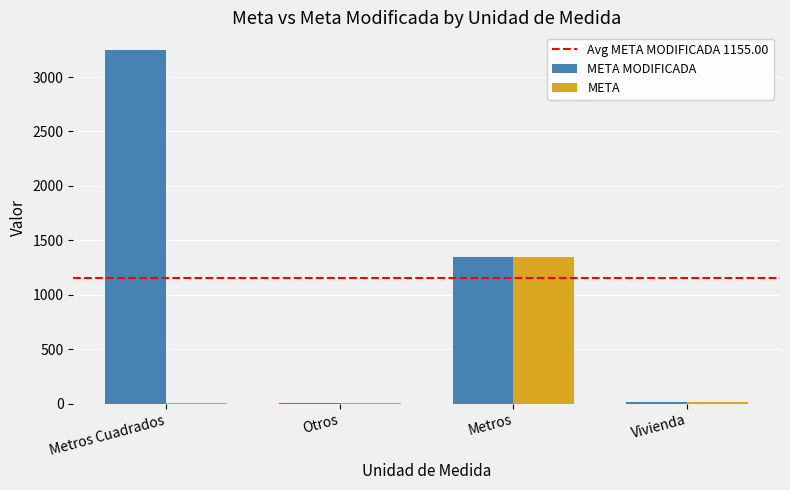

The META MODIFICADA series shows 2161 at Metros. True or false?

False